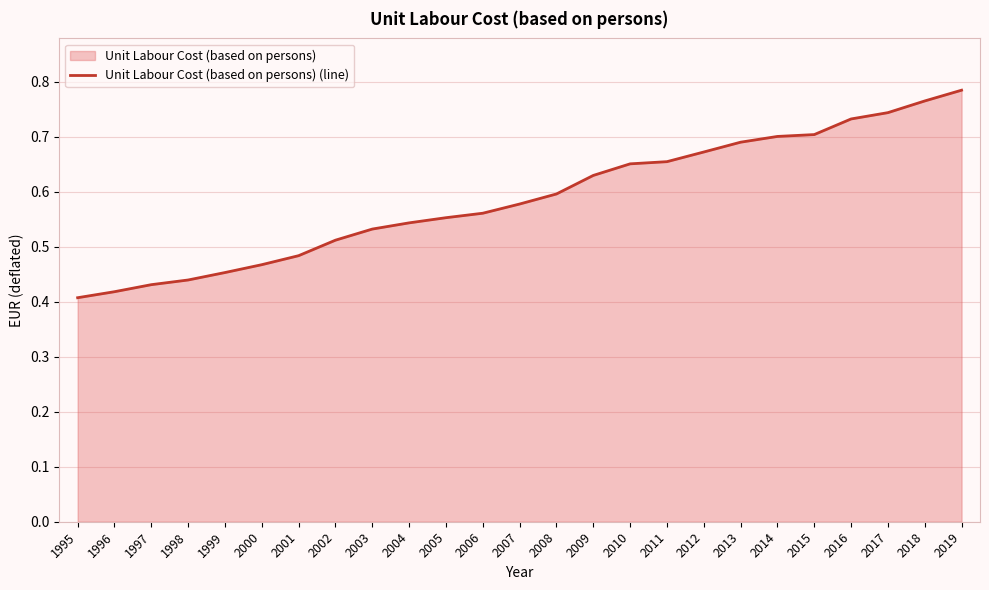

Between 2019 and 2007, which is larger?

2019